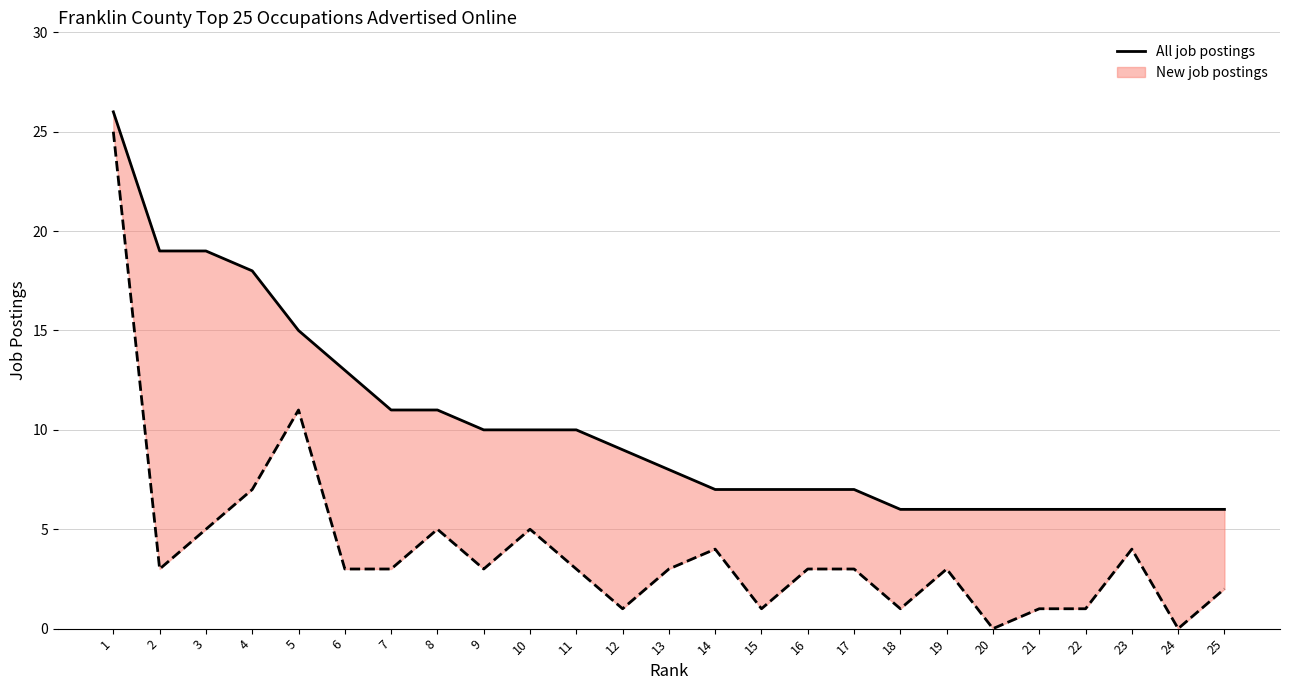

Where is the data nearest to the value 16?

5